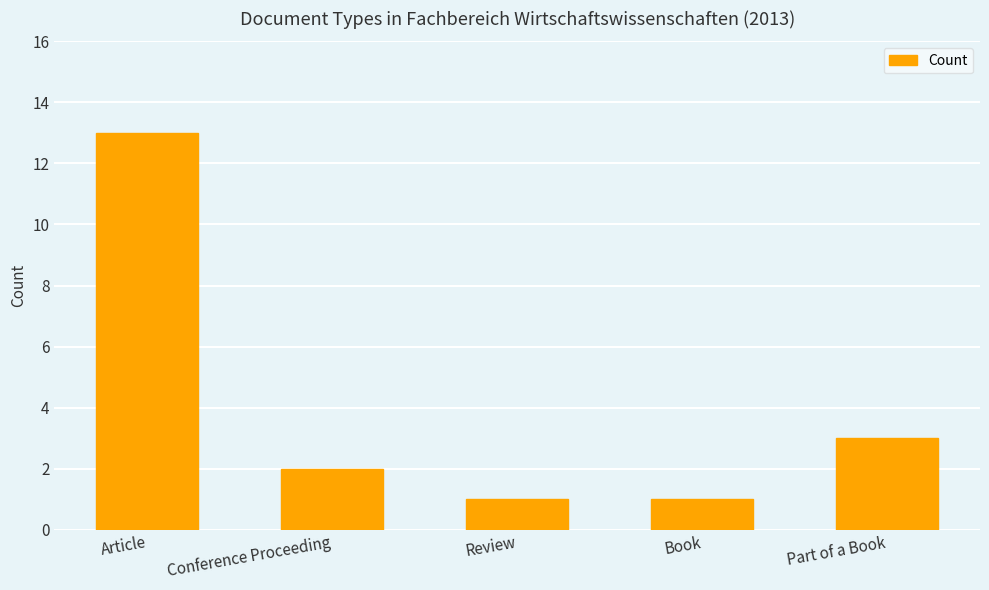

What is the maximum value shown in the chart?

13